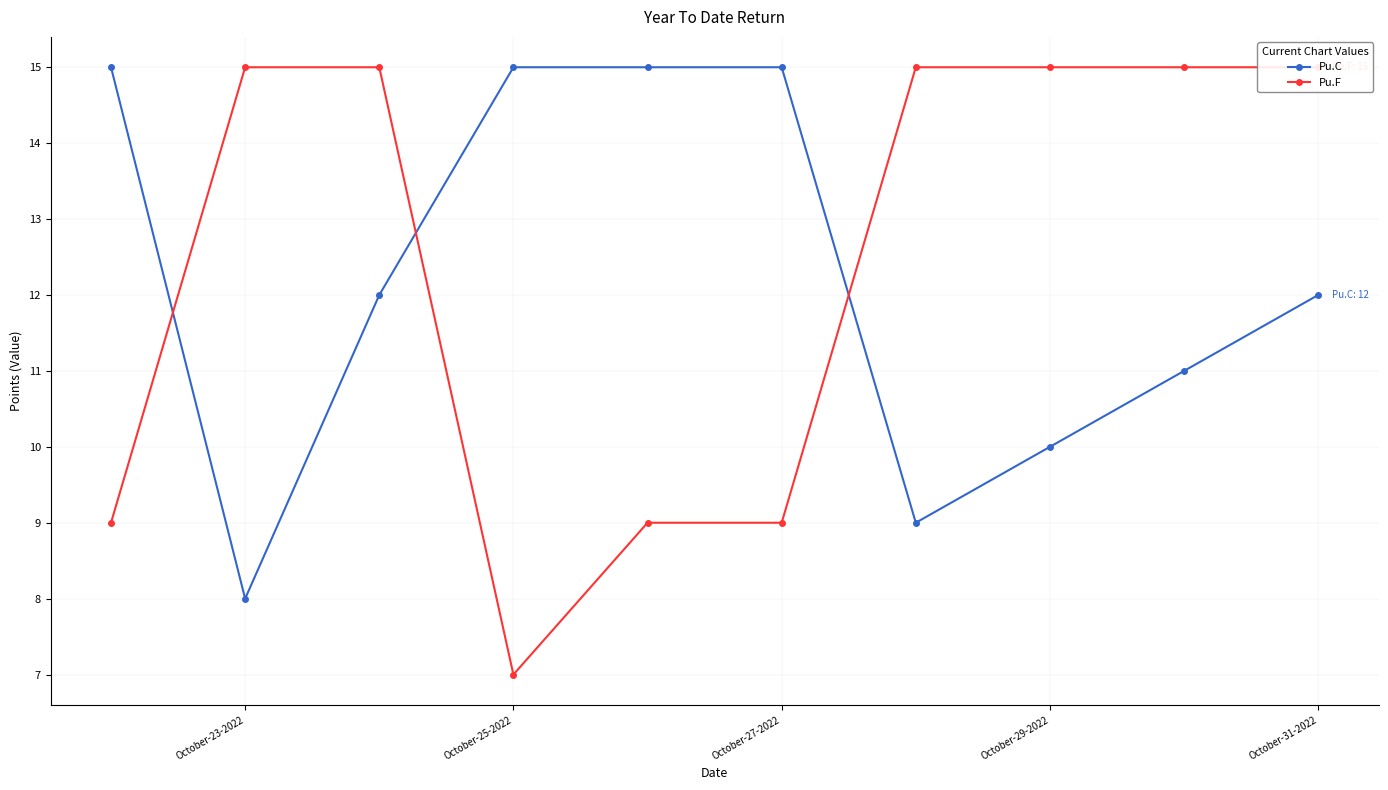

List the series in order of their overall mean, highest first.

Pu.F, Pu.C